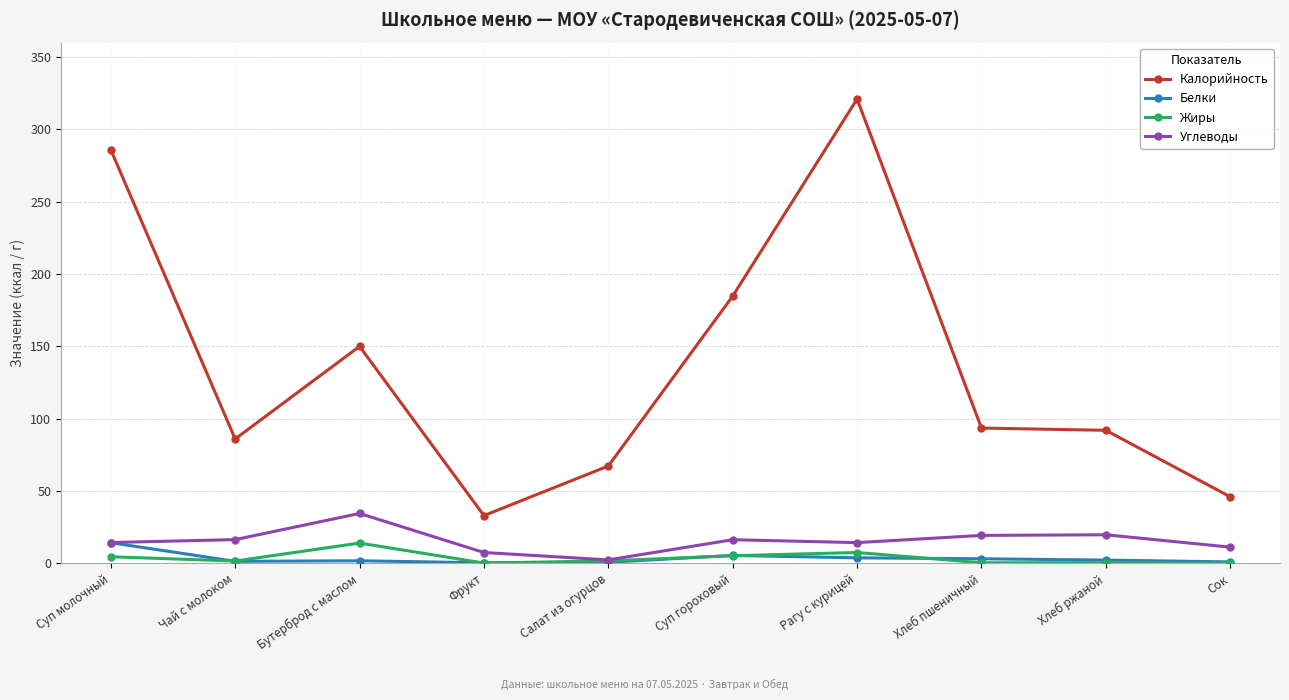

At which label does Углеводы reach its peak?

Бутерброд с маслом